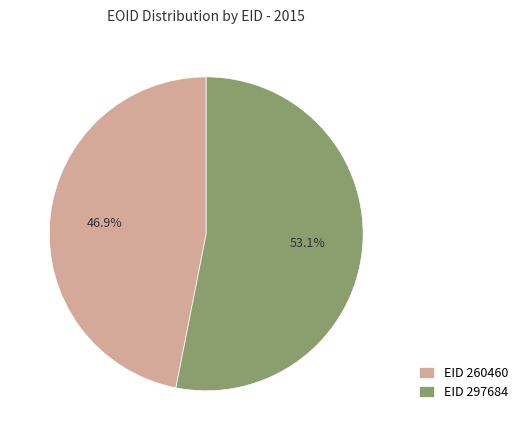

Rank the categories by value from lowest to highest.

EID 260460, EID 297684